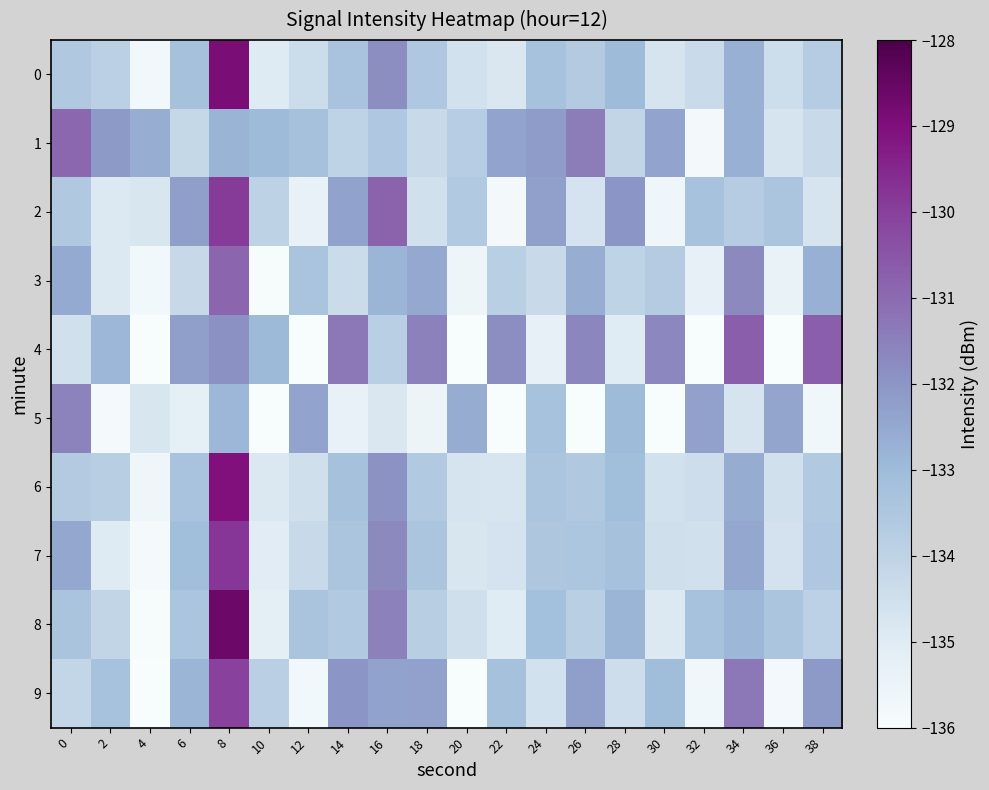

At 30, list the series in order from smallest to largest.

5, 2, 8, 0, 6, 7, 3, 9, 1, 4